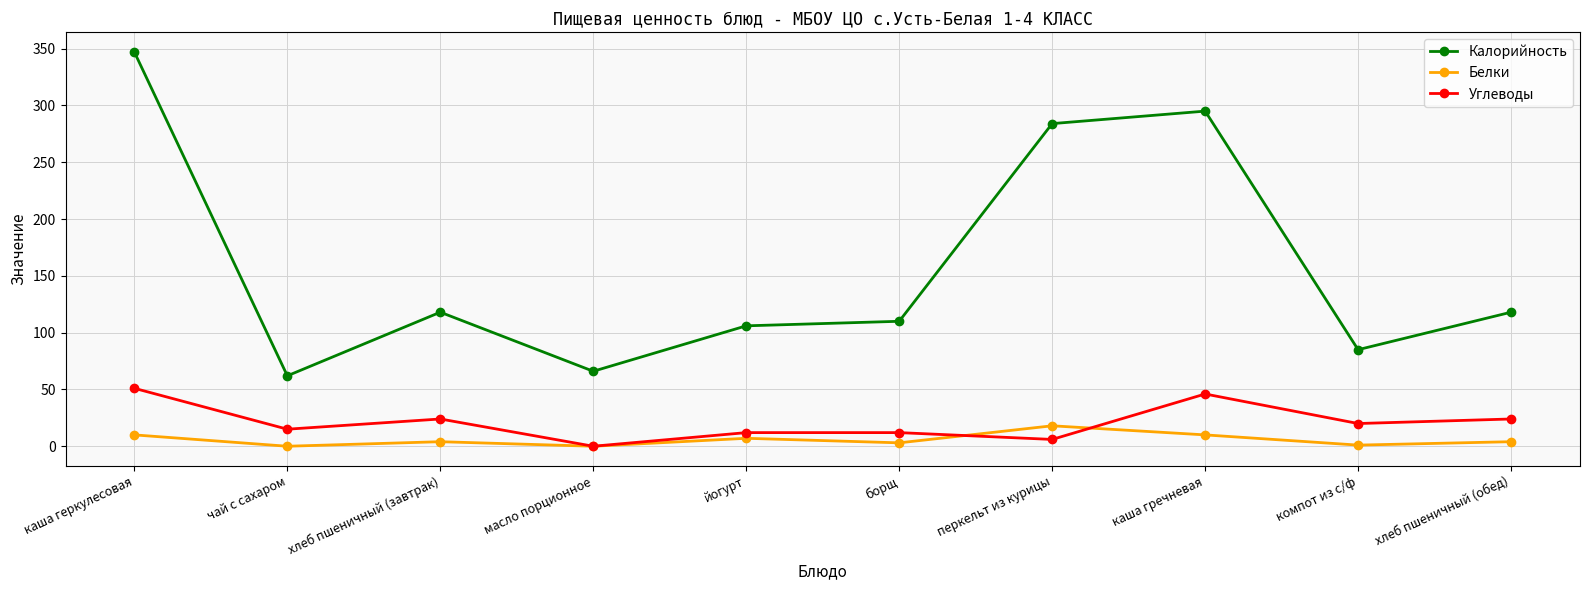

At which category does Калорийность reach its first local peak?

хлеб пшеничный (завтрак)